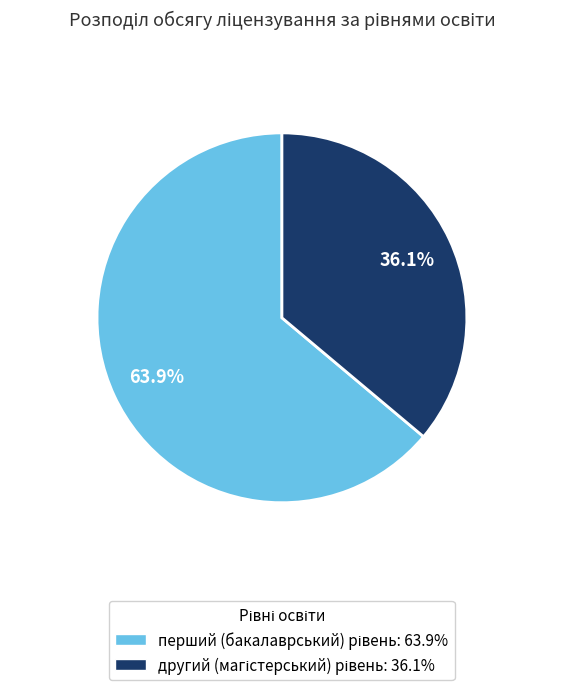

Is there any slice that represents more than half of the pie?

Yes